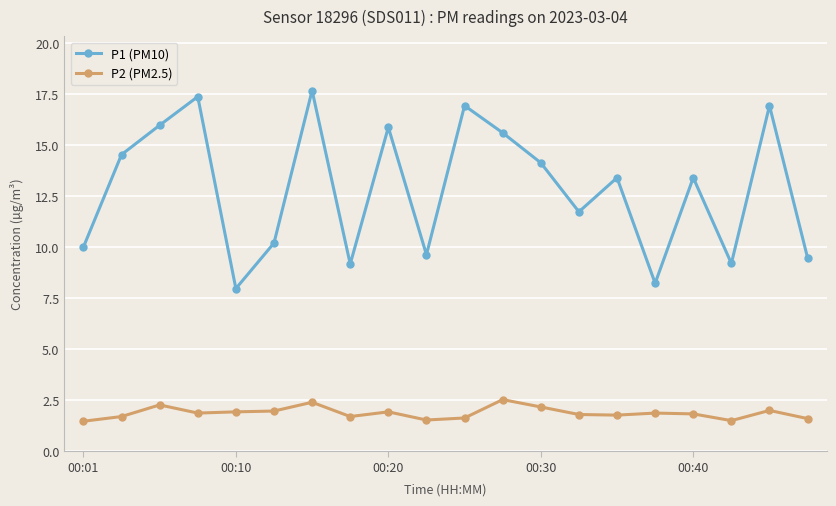

Which series has the largest range (max minus min)?

P1 (PM10)